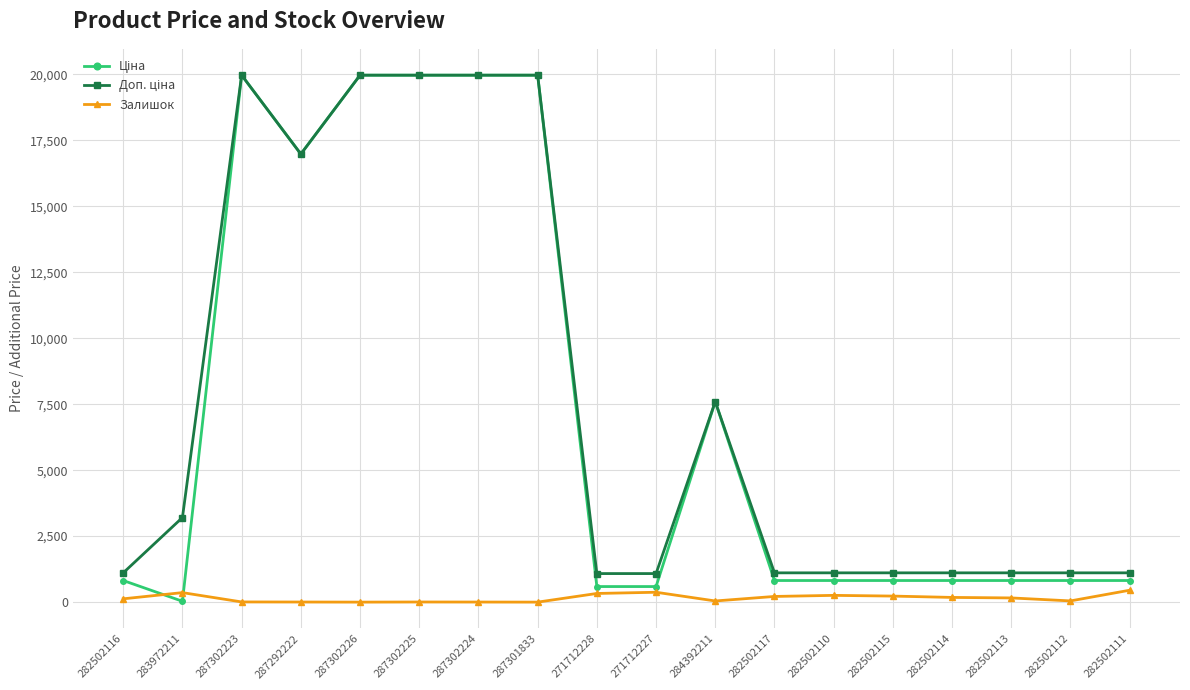

Is it true that Залишок equals 3.0 at 287302224?

True